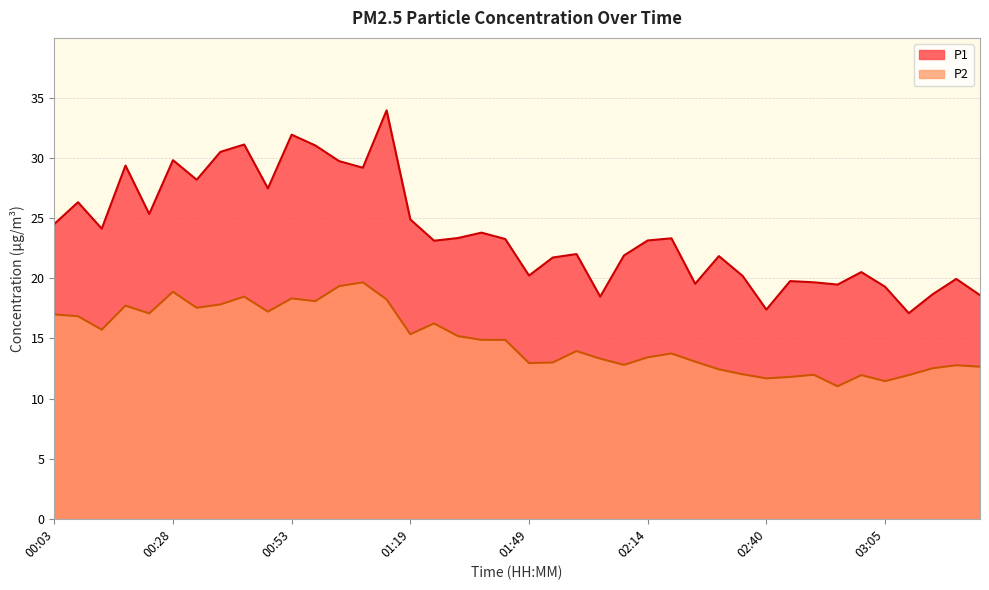

List the labels in order of P1 value, smallest first.

03:10, 02:40, 02:04, 03:25, 03:15, 03:05, 02:55, 02:24, 02:50, 02:45, 03:20, 02:34, 01:49, 03:00, 01:54, 02:29, 02:09, 01:59, 01:24, 02:14, 01:44, 02:19, 01:34, 01:39, 00:13, 00:03, 01:19, 00:23, 00:08, 00:48, 00:33, 01:09, 00:18, 01:03, 00:28, 00:38, 00:58, 00:43, 00:53, 01:14